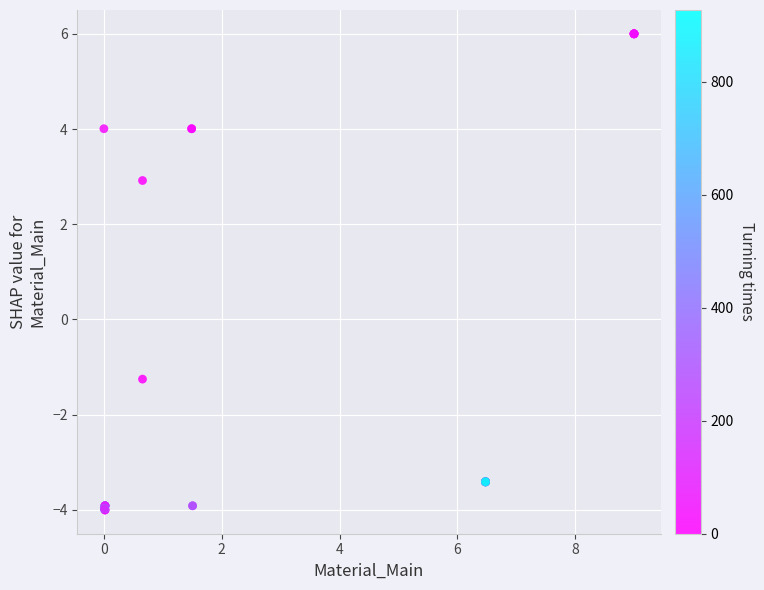

What Y value in the scatter plot is closest to 1?

2.9